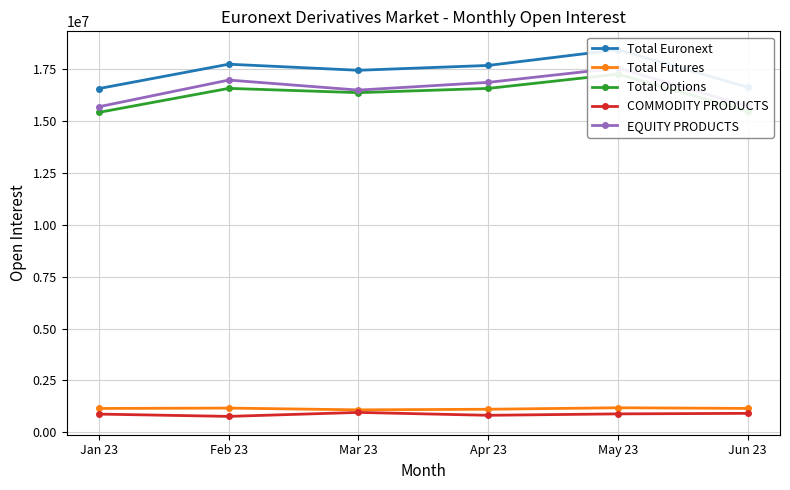

At which category does EQUITY PRODUCTS reach its first local valley?

Mar 23